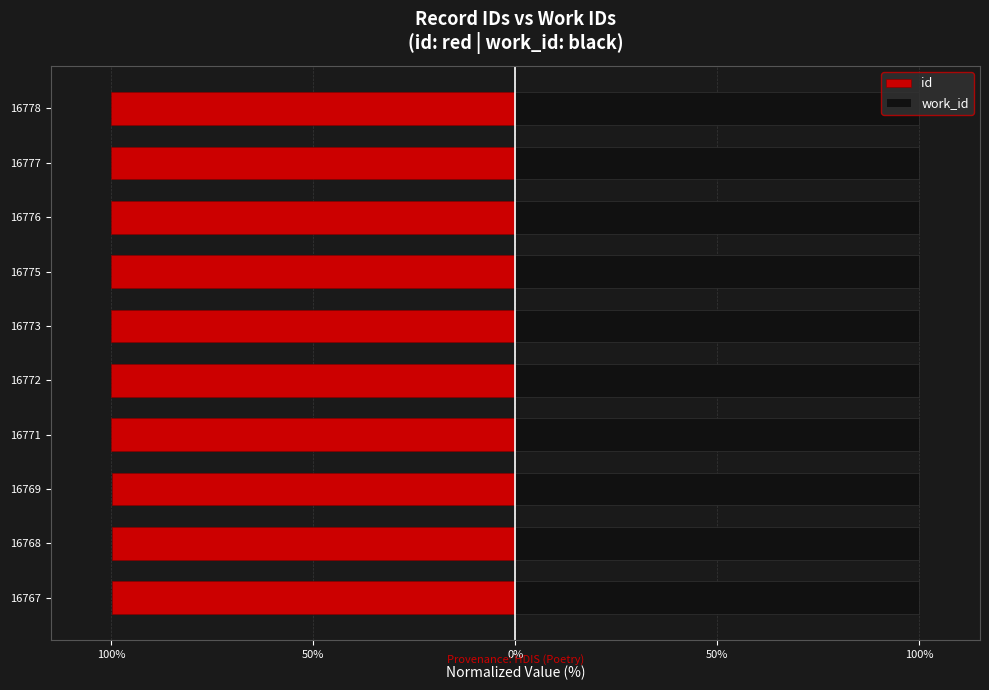

What is the lowest value of the id series?

-100.0